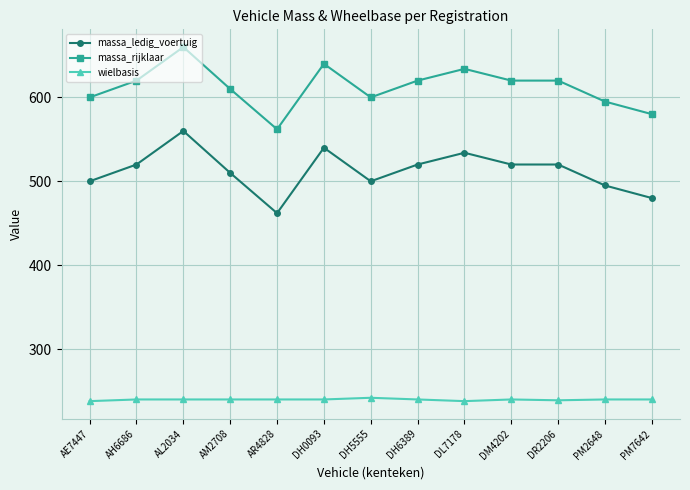

What position from the left is AE7447?

1